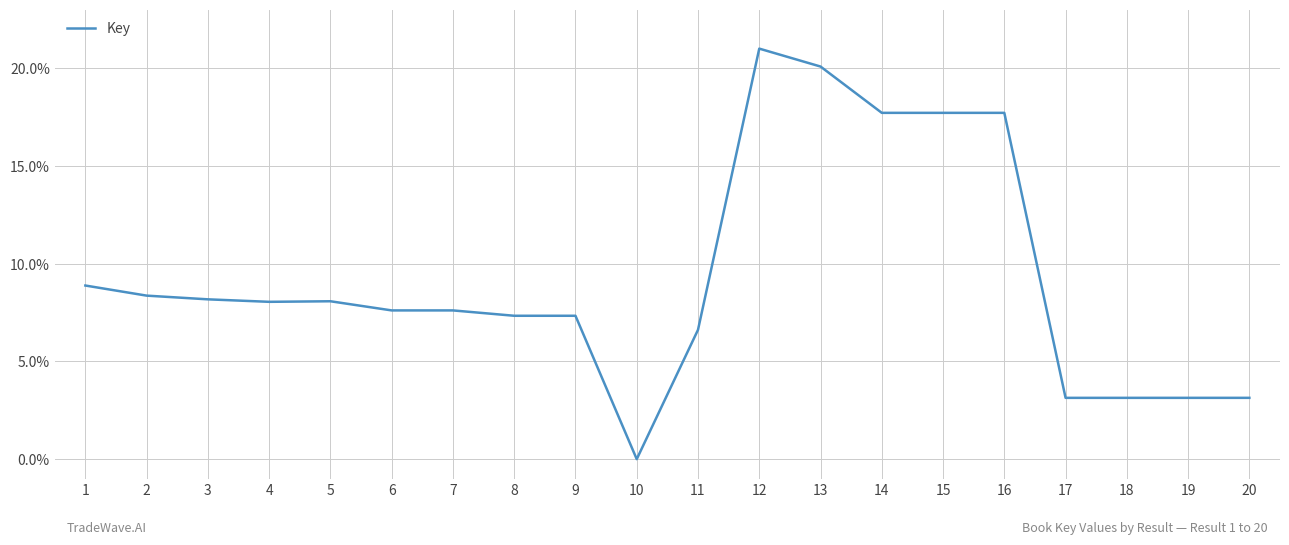

Which has a higher value, 16 or 12?

12